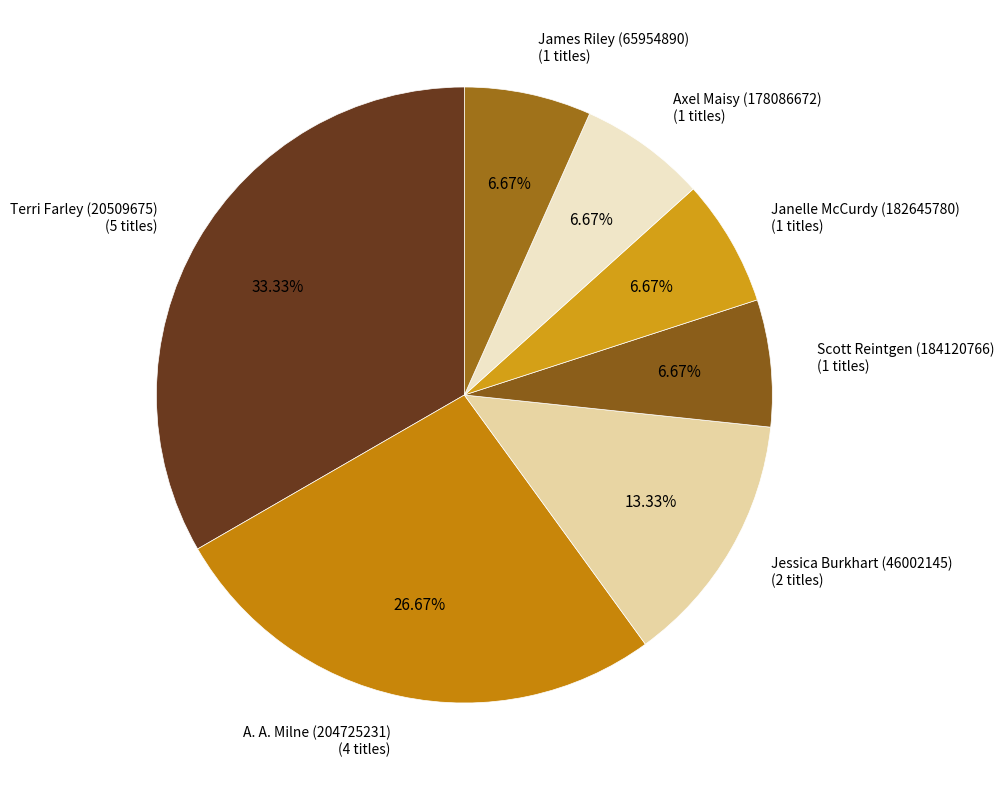

Count the number of slices in the pie.

7